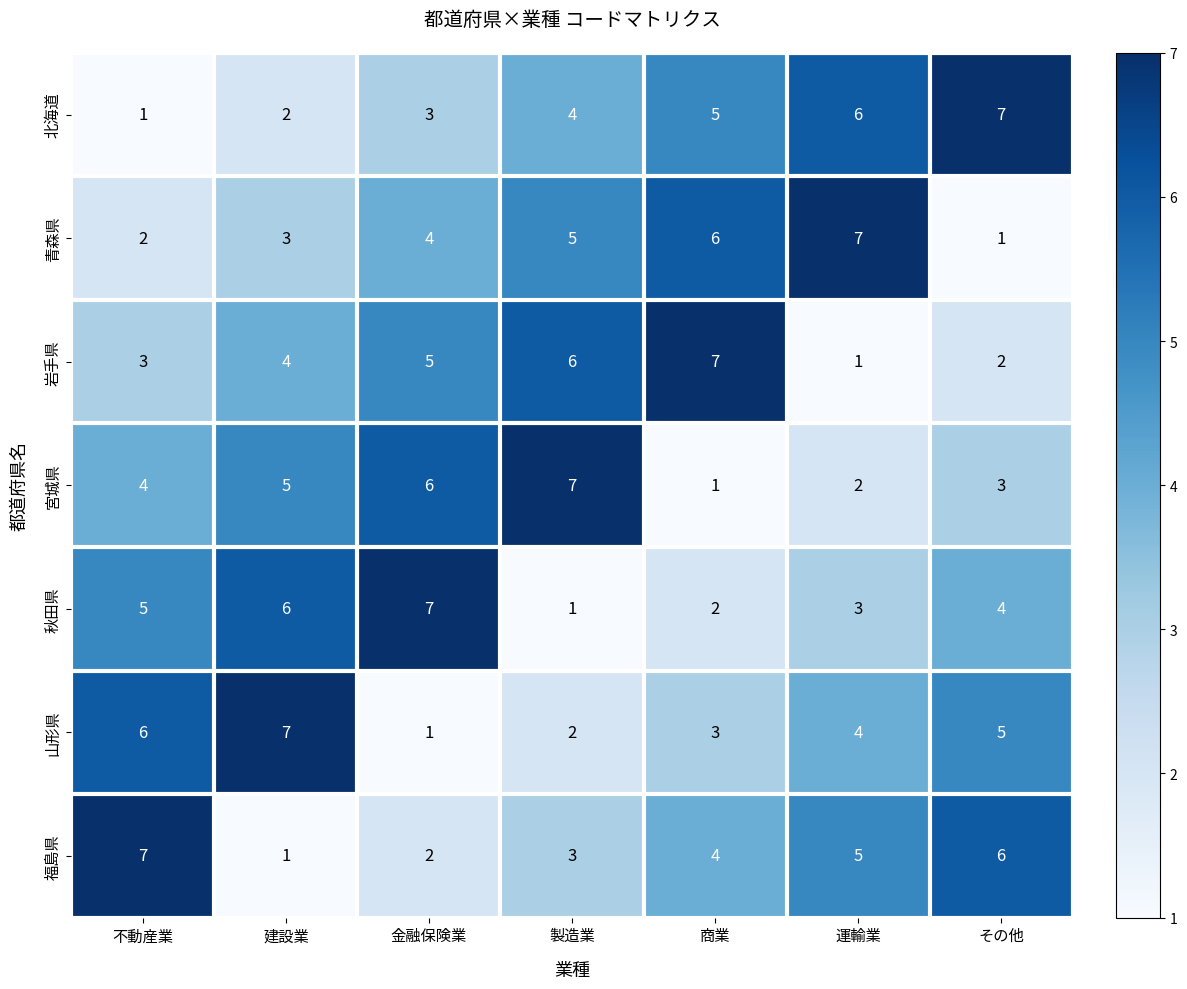

What is the greatest value displayed?

7